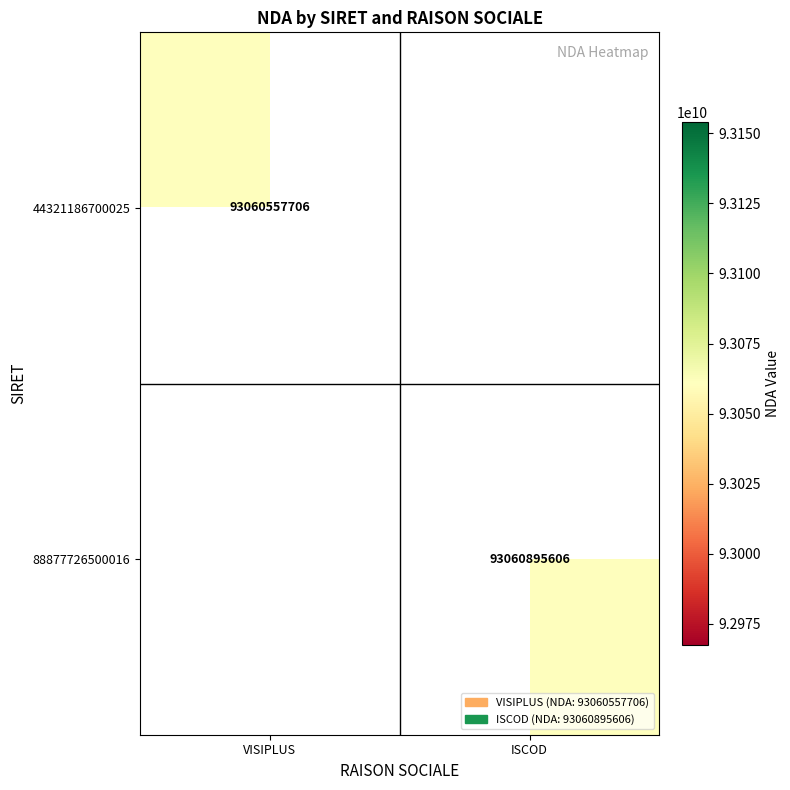

The 44321186700025 series shows 93060557706 at VISIPLUS. True or false?

True